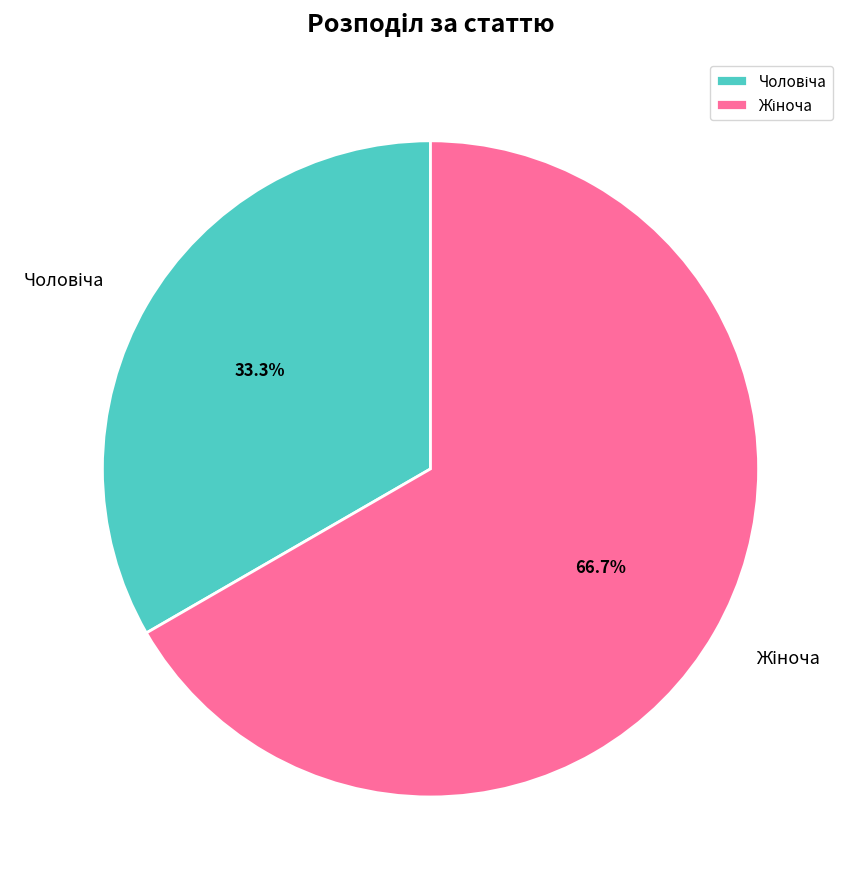

To the nearest percent, what is the average slice percentage?

50%